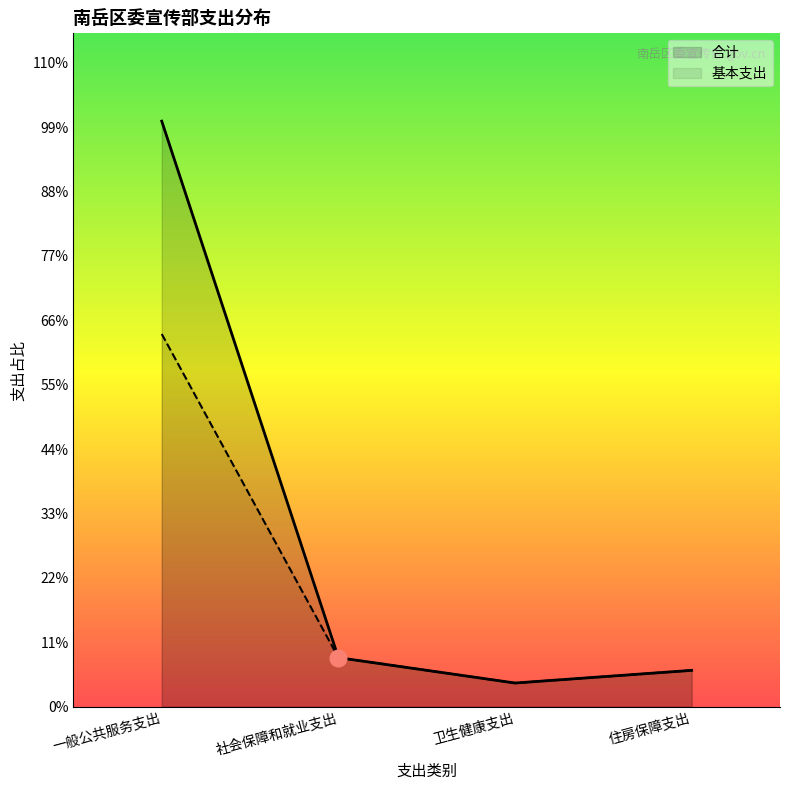

Which series changed the most between 社会保障和就业支出 and 住房保障支出?

合计